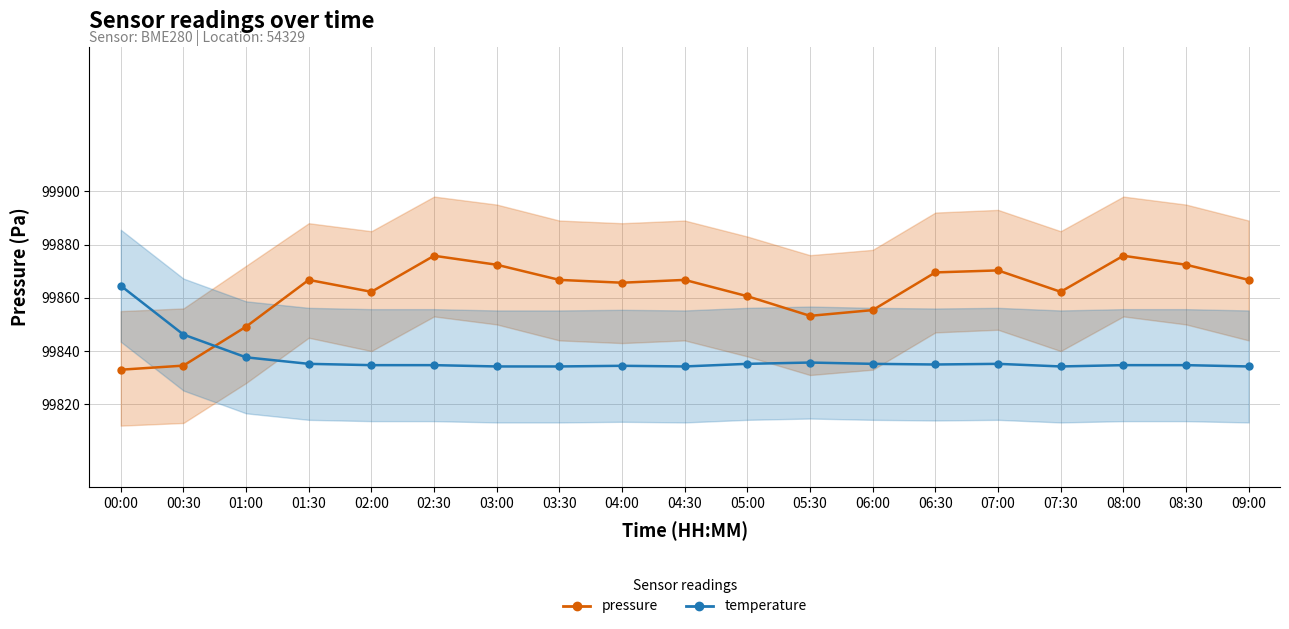

Reading left to right, what are all the values shown in this chart?

pressure: 00:00=0.3	00:30=0.3	01:00=0.4	01:30=0.6	02:00=0.6	02:30=0.7	03:00=0.7	03:30=0.6	04:00=0.6	04:30=0.6	05:00=0.6	05:30=0.5	06:00=0.5	06:30=0.6	07:00=0.6	07:30=0.6	08:00=0.7	08:30=0.7	09:00=0.6
temperature: 00:00=0.6	00:30=0.4	01:00=0.3	01:30=0.3	02:00=0.3	02:30=0.3	03:00=0.3	03:30=0.3	04:00=0.3	04:30=0.3	05:00=0.3	05:30=0.3	06:00=0.3	06:30=0.3	07:00=0.3	07:30=0.3	08:00=0.3	08:30=0.3	09:00=0.3